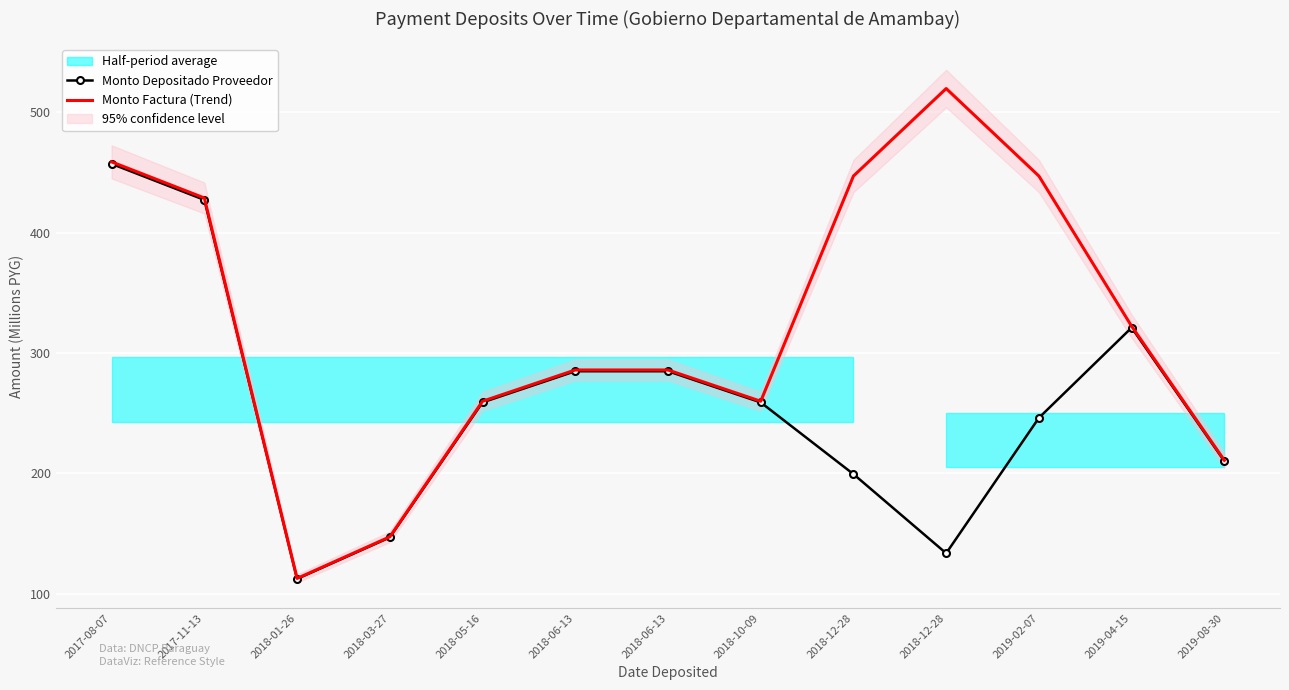

Count the number of data series in this chart.

2